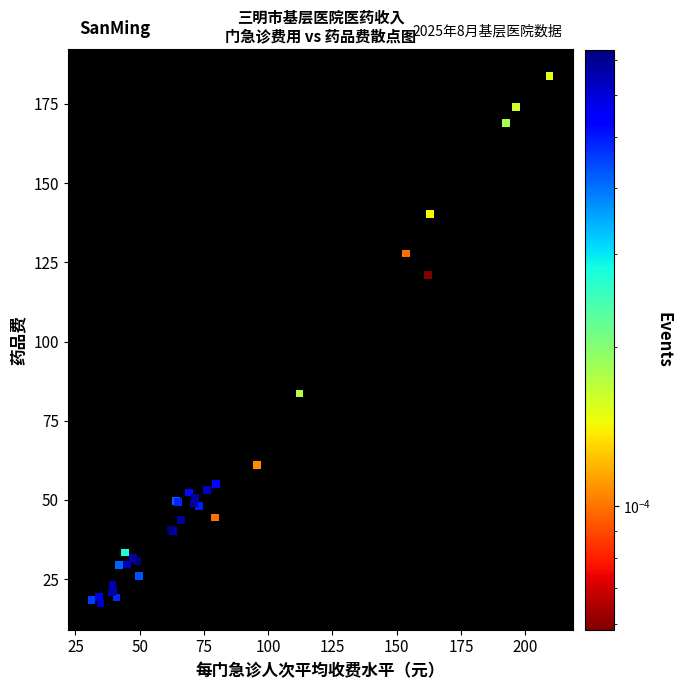

What Y value in the scatter plot is closest to 100?

83.5